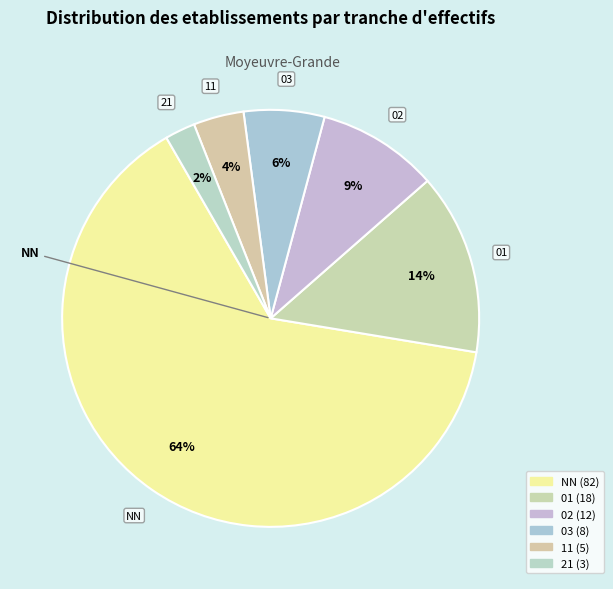

To the nearest percent, what percentage of the pie is 21?

2%